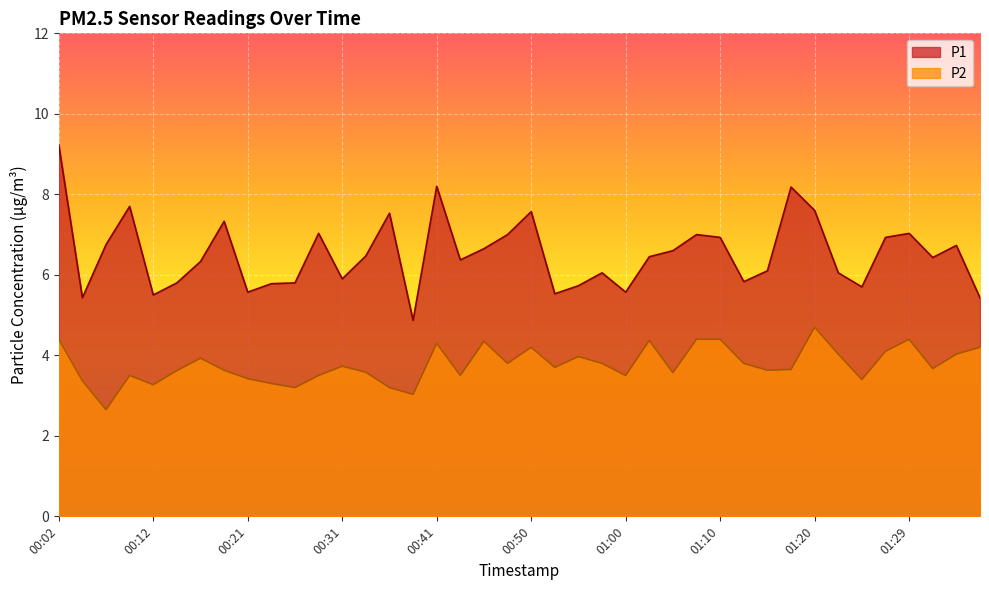

Rank the categories by P2 value from highest to lowest.

01:20, 00:02, 01:07, 01:10, 01:29, 01:03, 00:46, 00:41, 00:50, 01:37, 01:27, 01:22, 01:34, 00:55, 00:16, 00:48, 00:58, 01:12, 00:31, 00:53, 01:32, 01:17, 00:19, 01:15, 00:14, 00:33, 01:05, 00:09, 00:29, 00:43, 01:00, 00:21, 01:24, 00:04, 00:24, 00:12, 00:26, 00:36, 00:38, 00:07